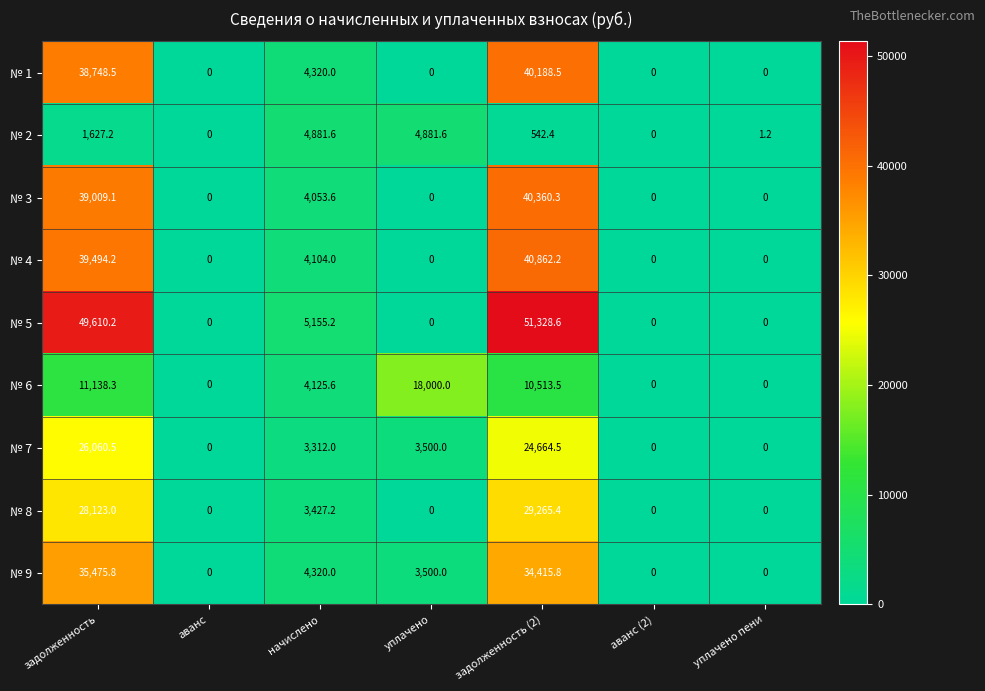

Which category has the highest value across all series?

задолженность (2)